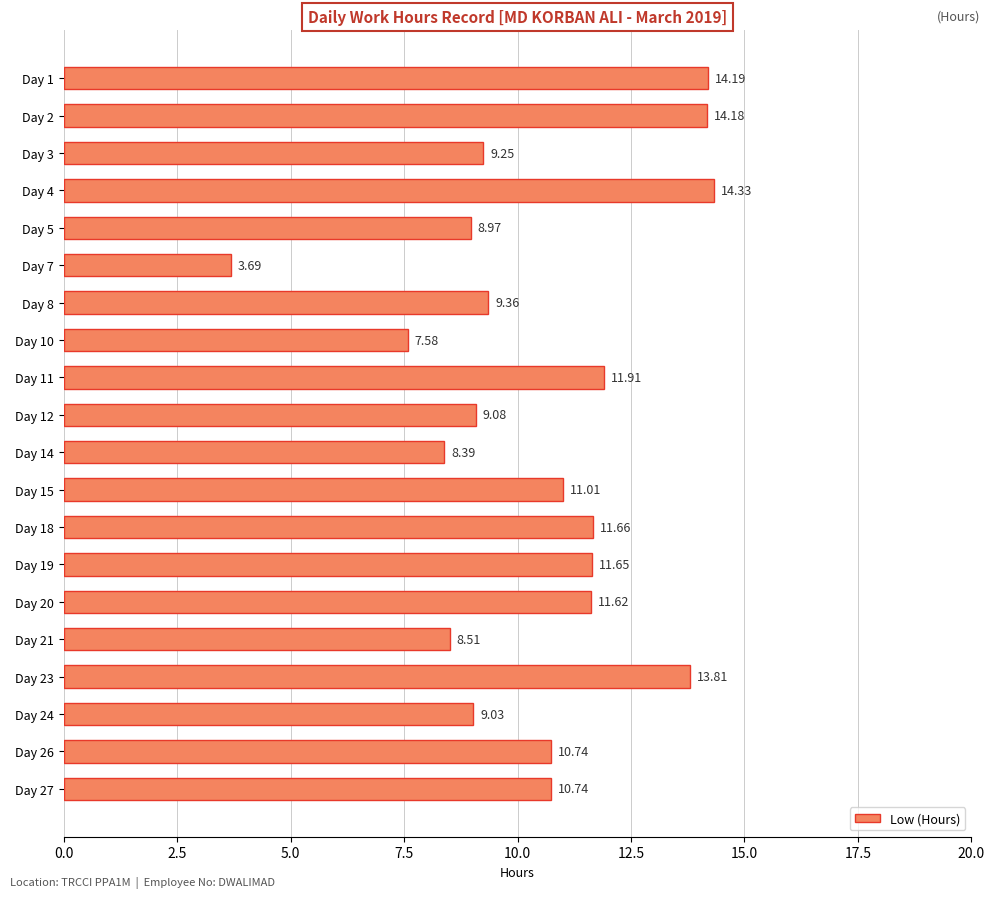

Between Day 18 and Day 10, which is larger?

Day 18